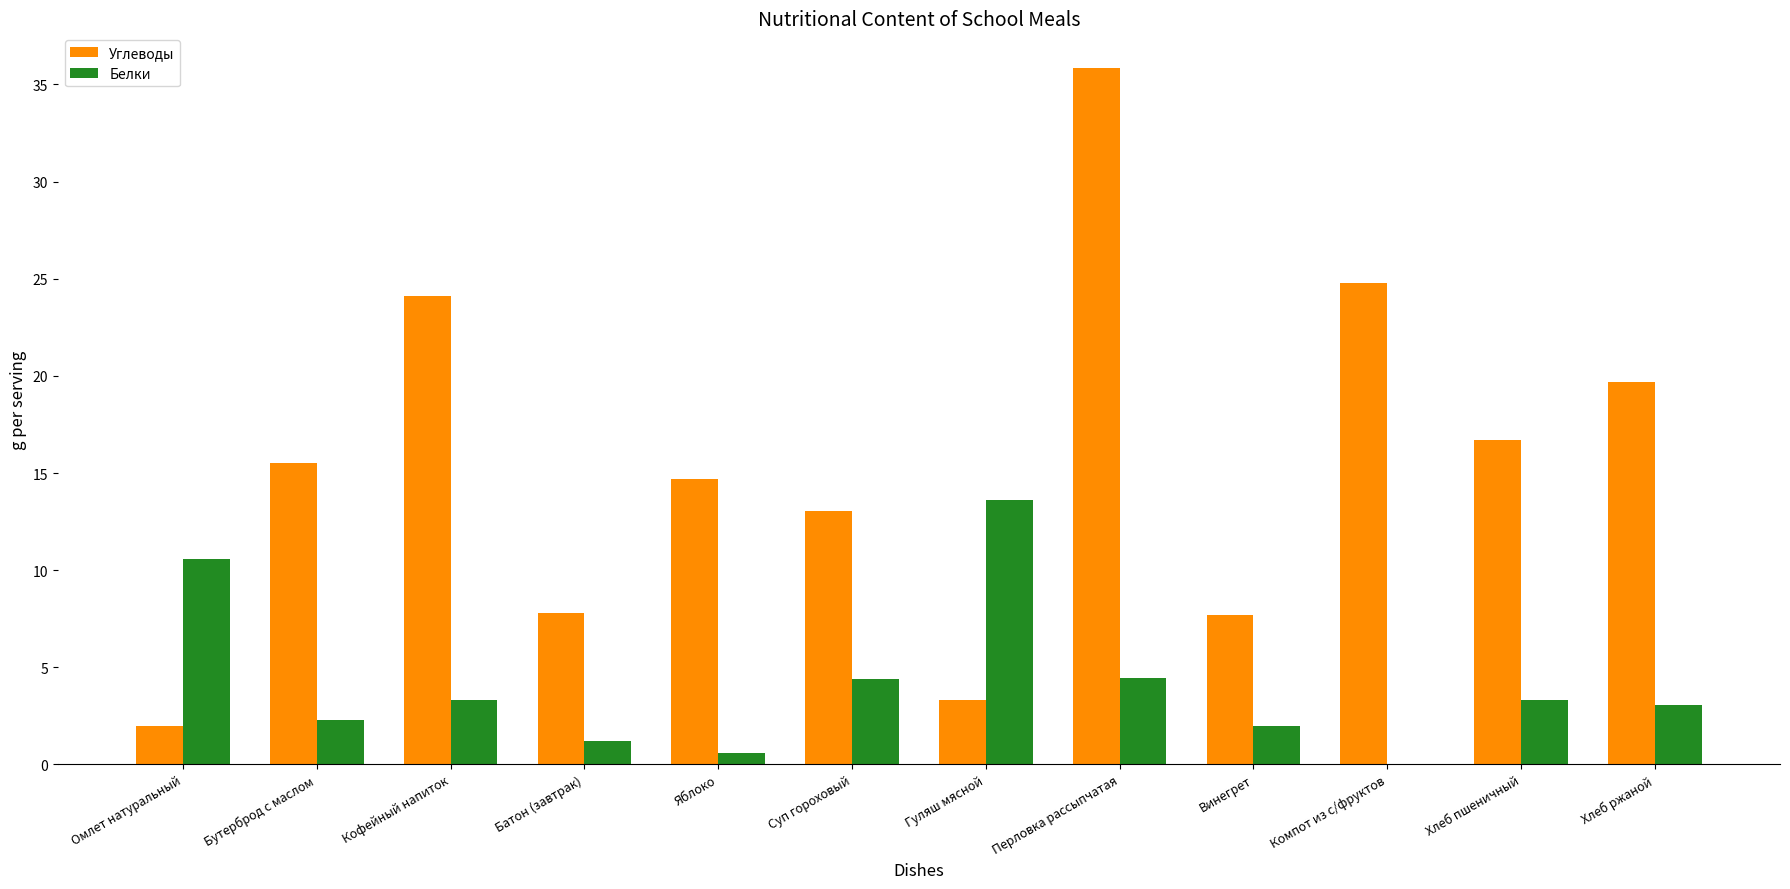

What is the sum of all Углеводы values?

185.1